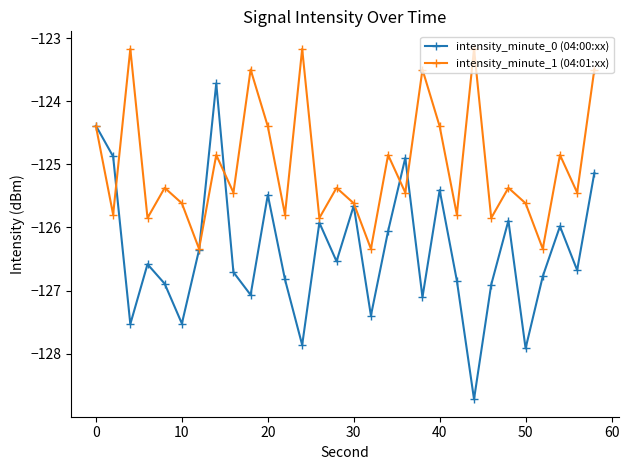

In intensity_minute_0 (04:00:xx), how many points are higher than both neighbors (excluding endpoints)?

9